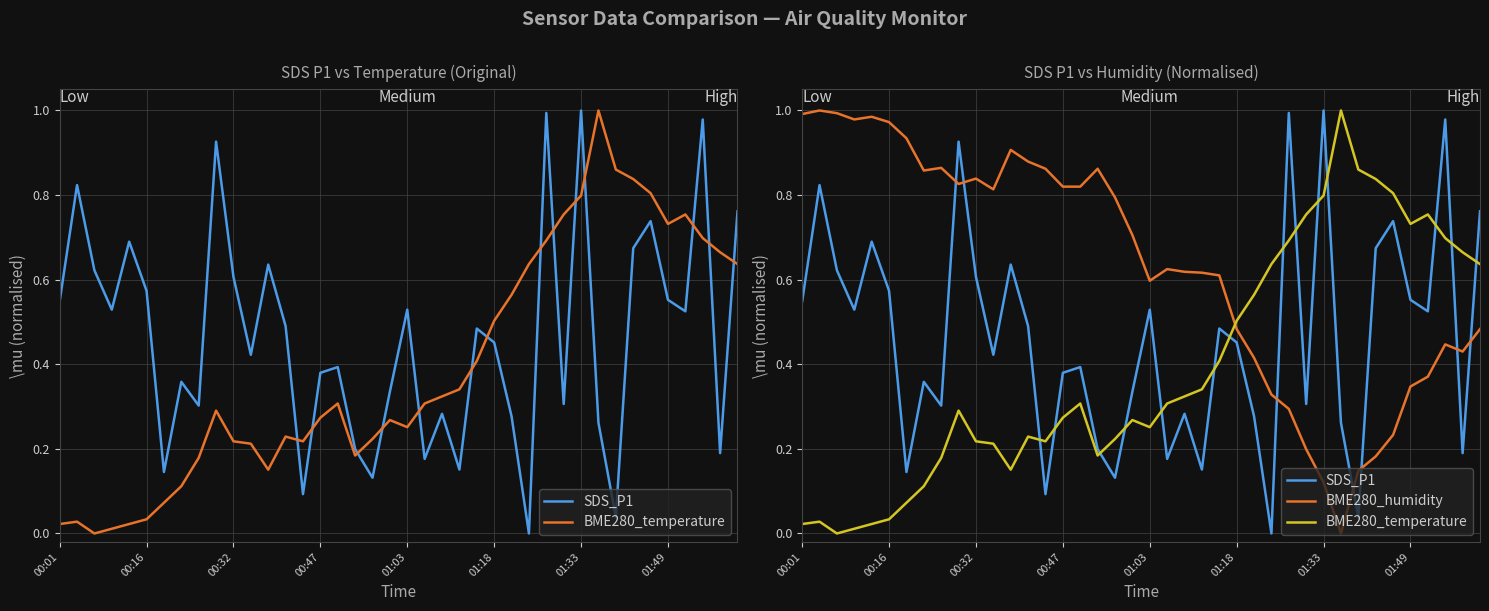

In BME280_temperature, how many points are lower than both neighbors (excluding endpoints)?

6